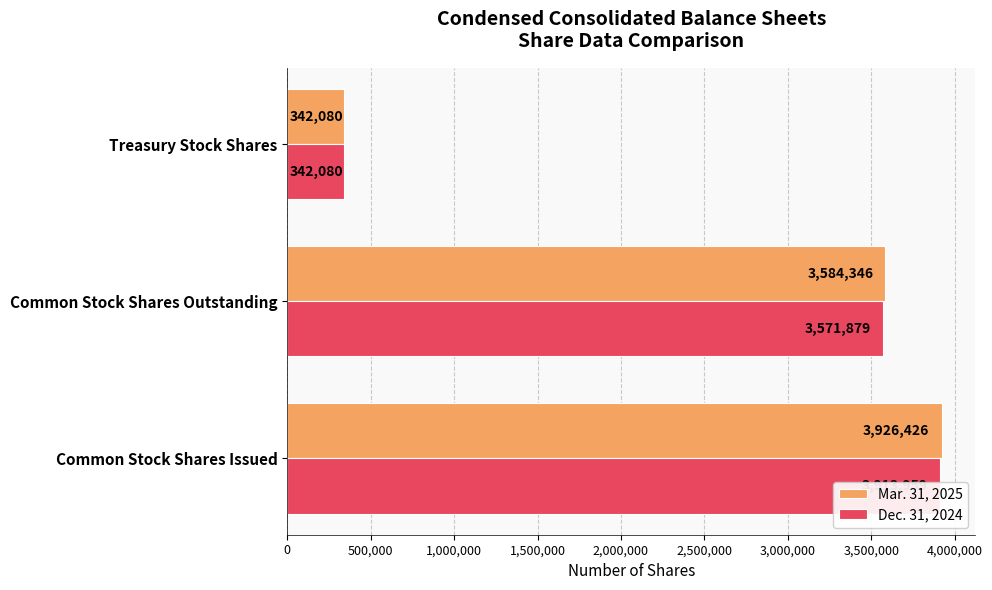

Count the number of categories in the chart.

3